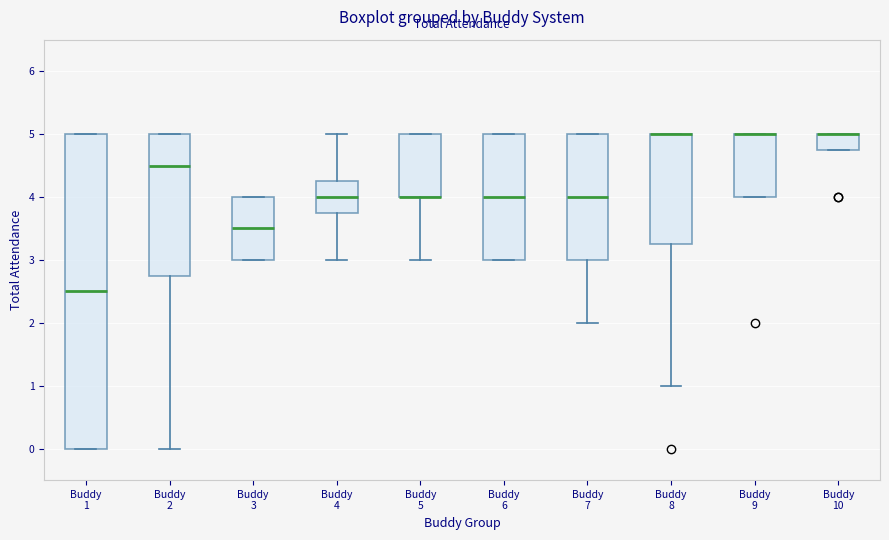

Reading left to right, read every box against the y-axis: the position of its median line, the range the box covers, and the ends of its whiskers. The values are not printed on the chart, so give them approximately, as read against the axis.

Buddy 1: median 2.5, box 0.0 to 5.0, whiskers 0.0 to 5.0
Buddy 2: median 4.5, box 2.8 to 5.0, whiskers 0.0 to 5.0
Buddy 3: median 3.5, box 3.0 to 4.0, whiskers 3.0 to 4.0
Buddy 4: median 4.0, box 3.8 to 4.3, whiskers 3.0 to 5.0
Buddy 5: median 4.0 (drawn on the box's lower edge), box 4.0 to 5.0, whiskers 3.0 to 5.0
Buddy 6: median 4.0, box 3.0 to 5.0, whiskers 3.0 to 5.0
Buddy 7: median 4.0, box 3.0 to 5.0, whiskers 2.0 to 5.0
Buddy 8: median 5.0 (drawn on the box's upper edge), box 3.3 to 5.0, whiskers 1.0 to 5.0
Buddy 9: median 5.0 (drawn on the box's upper edge), box 4.0 to 5.0, whiskers 4.0 to 5.0
Buddy 10: median 5.0 (drawn on the box's upper edge), box 4.8 to 5.0, whiskers 4.8 to 5.0